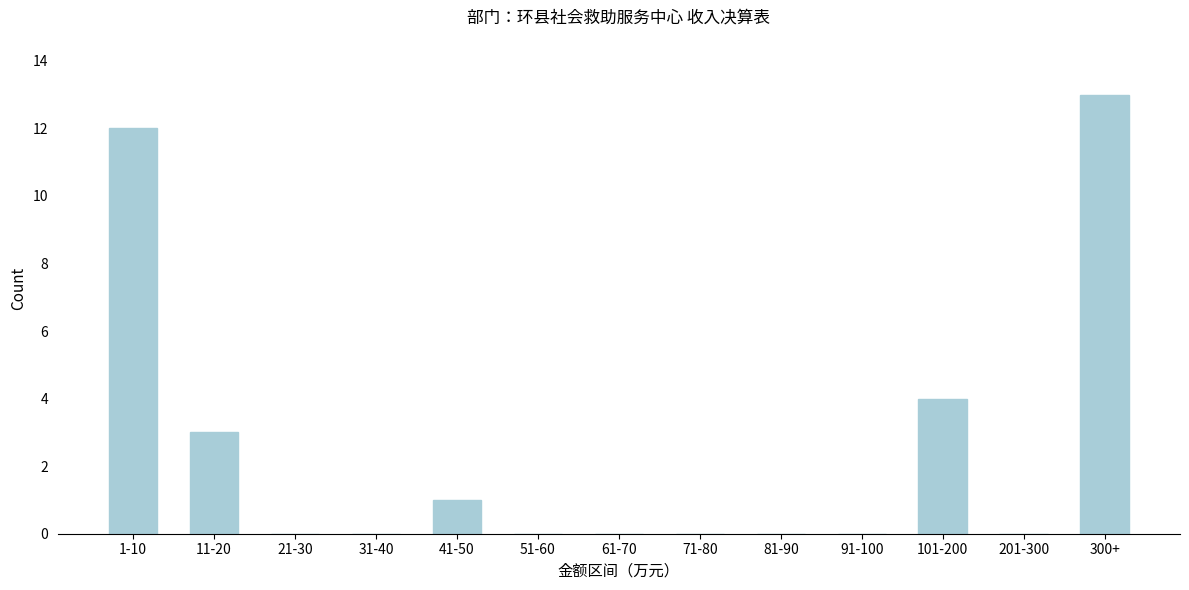

Reading right to left, list all the values displayed in this chart.

300+=13	201-300=0	101-200=4	91-100=0	81-90=0	71-80=0	61-70=0	51-60=0	41-50=1	31-40=0	21-30=0	11-20=3	1-10=12